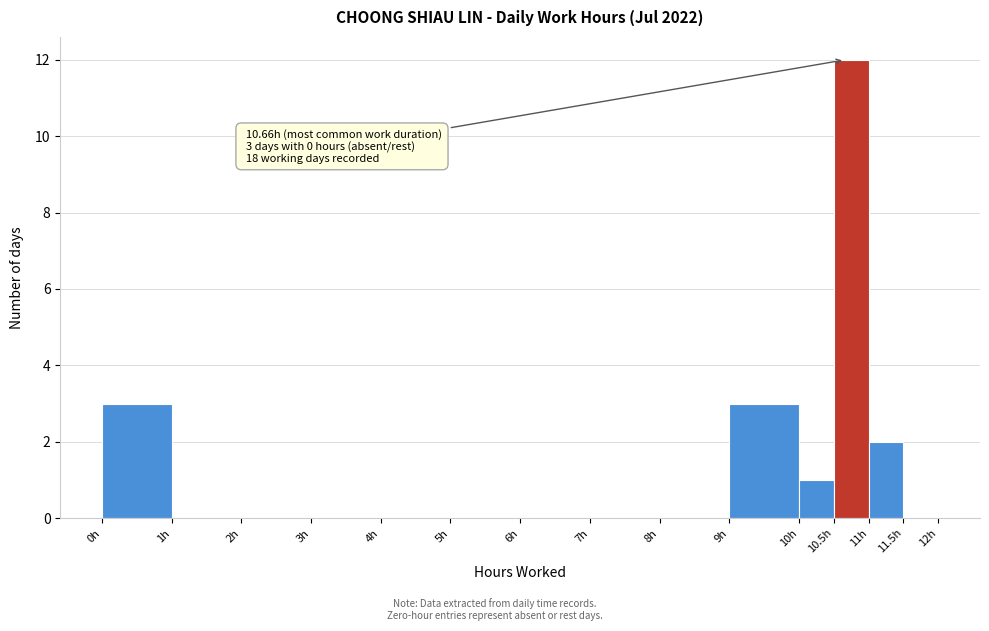

Over which range of the x-axis is the bar tallest?

10.5 to 11.0